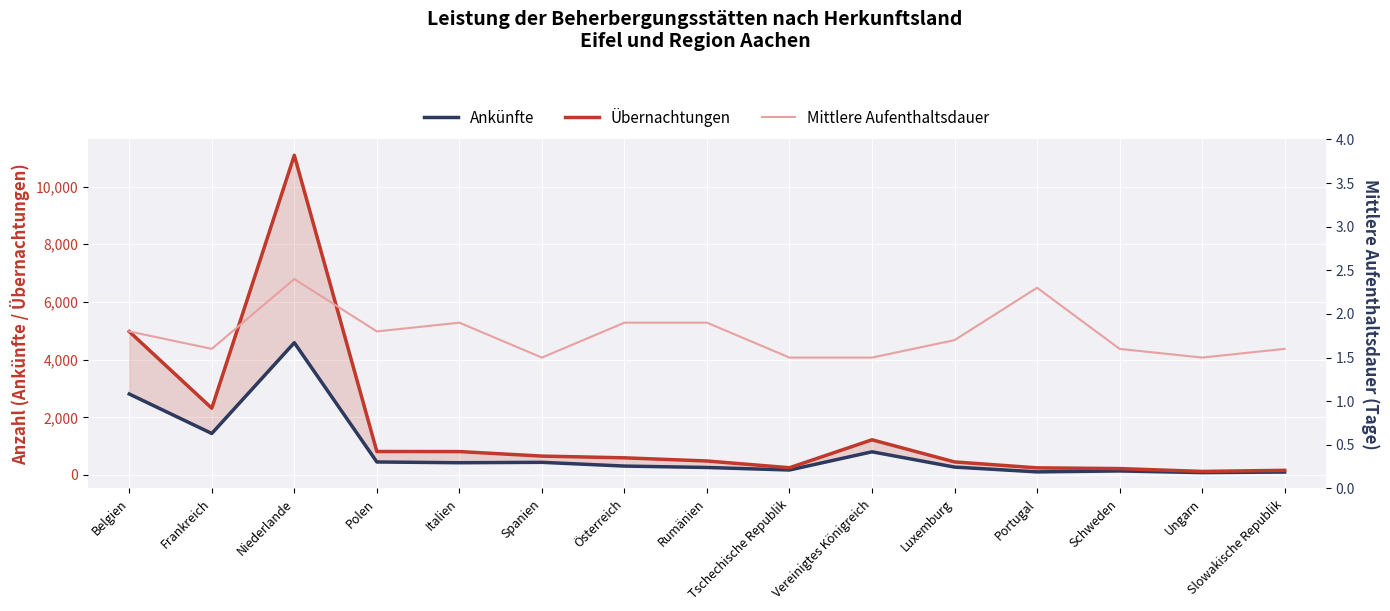

What is the maximum value for Ankünfte?

4587.0